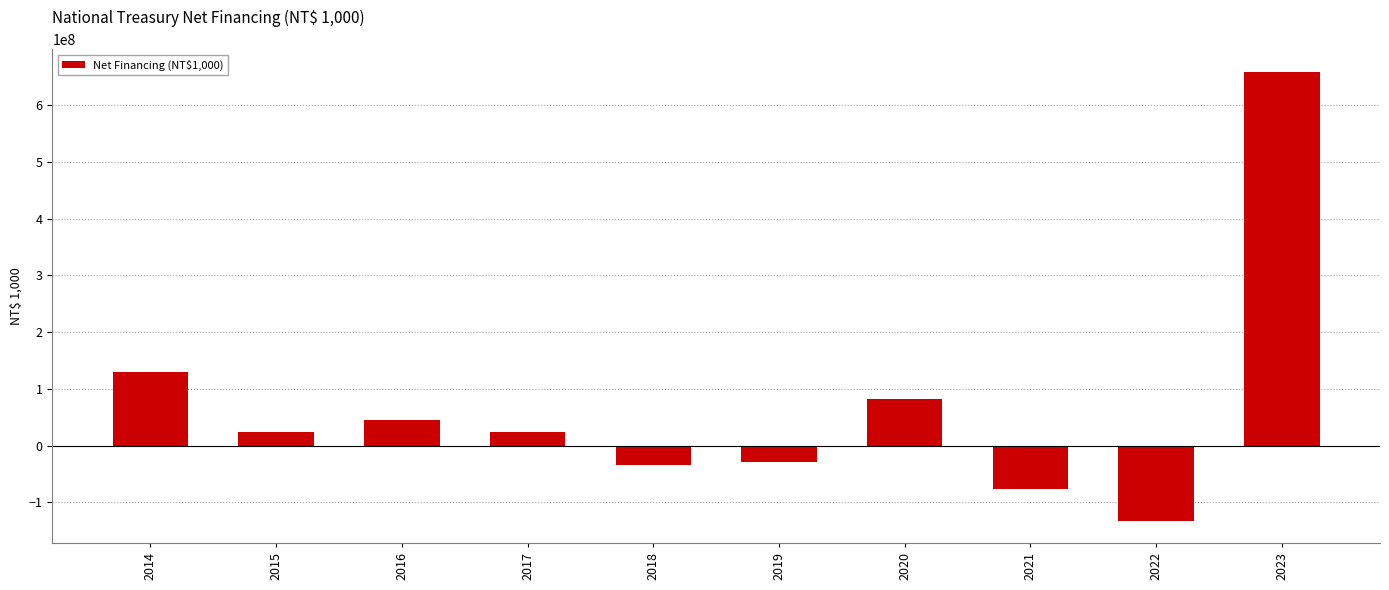

What is the average value?

69152625